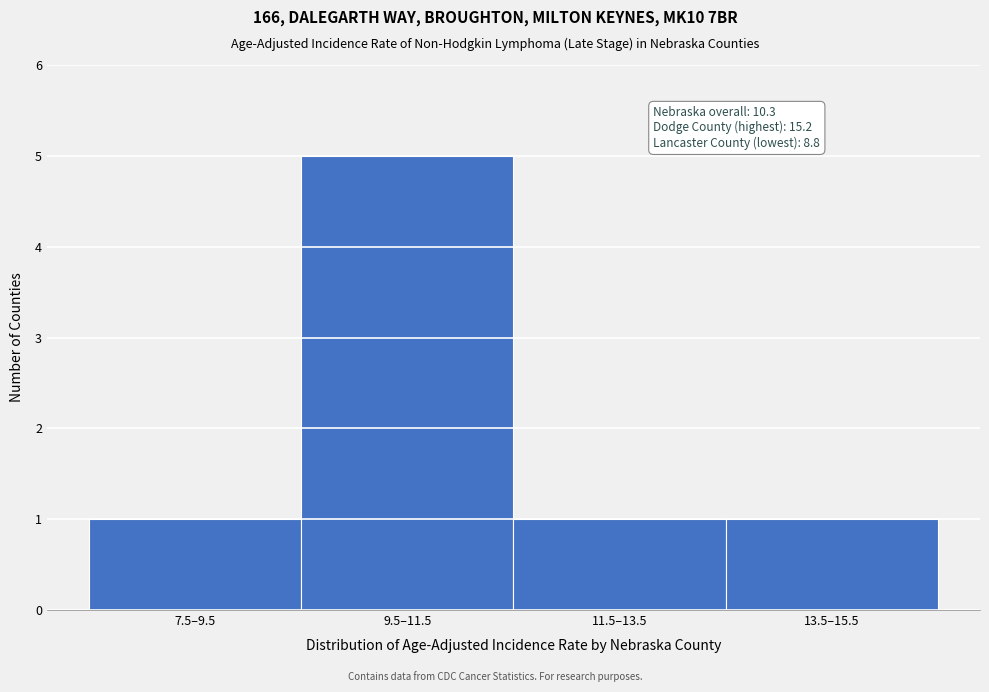

Reading left to right, transcribe all the data shown in this chart.

7.5–9.5=1	9.5–11.5=5	11.5–13.5=1	13.5–15.5=1